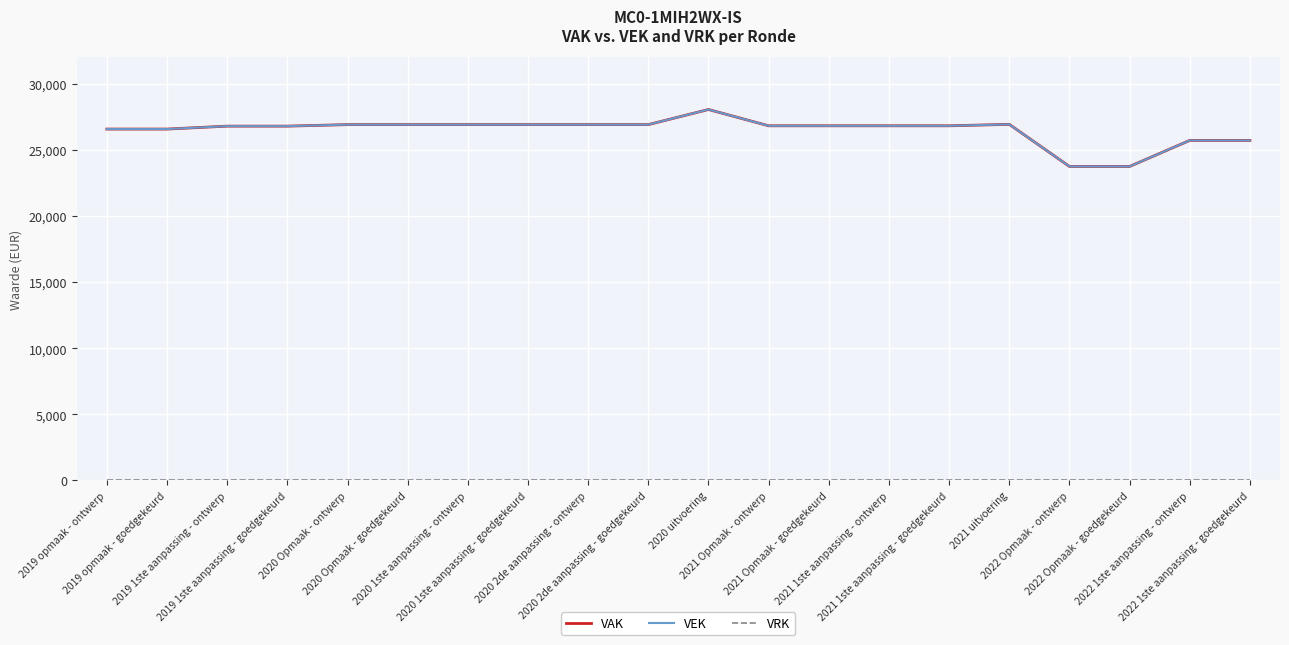

What is the greatest value displayed?

28051